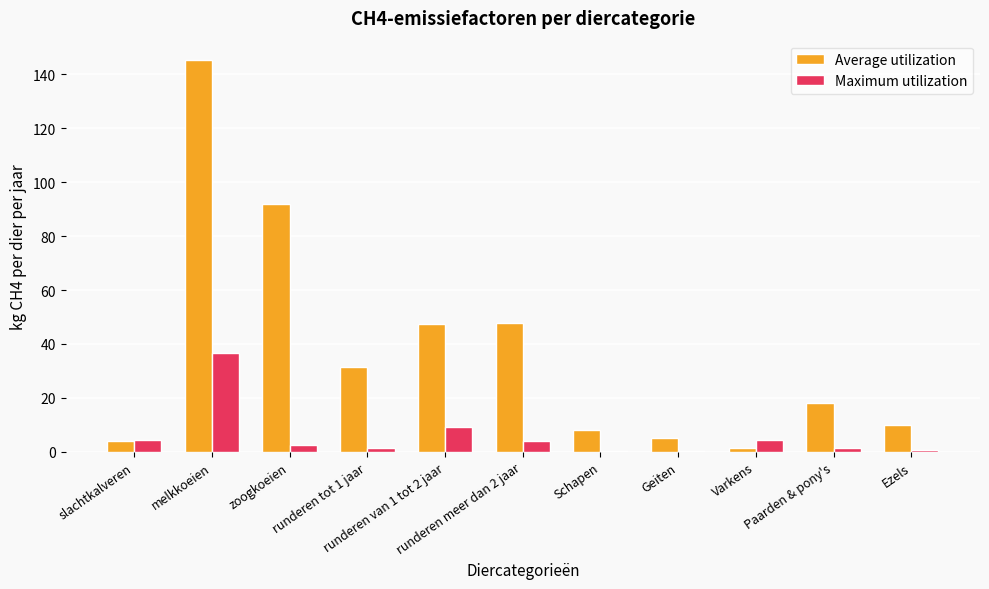

Which series has the largest total across all categories?

Average utilization